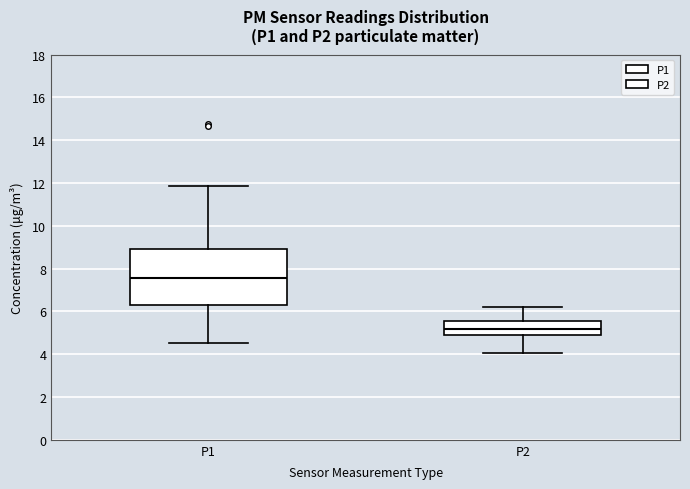

Reading left to right, transcribe this box plot: for each box, give where its median line is, the range the box spans, and where its two whiskers end, as read against the y-axis. The values are not printed on the chart, so give them approximately, as read against the axis.

P1: median 7.6, box 6.4 to 9.0, whiskers 4.6 to 11.8
P2: median 5.2, box 5.0 to 5.6, whiskers 4.0 to 6.2